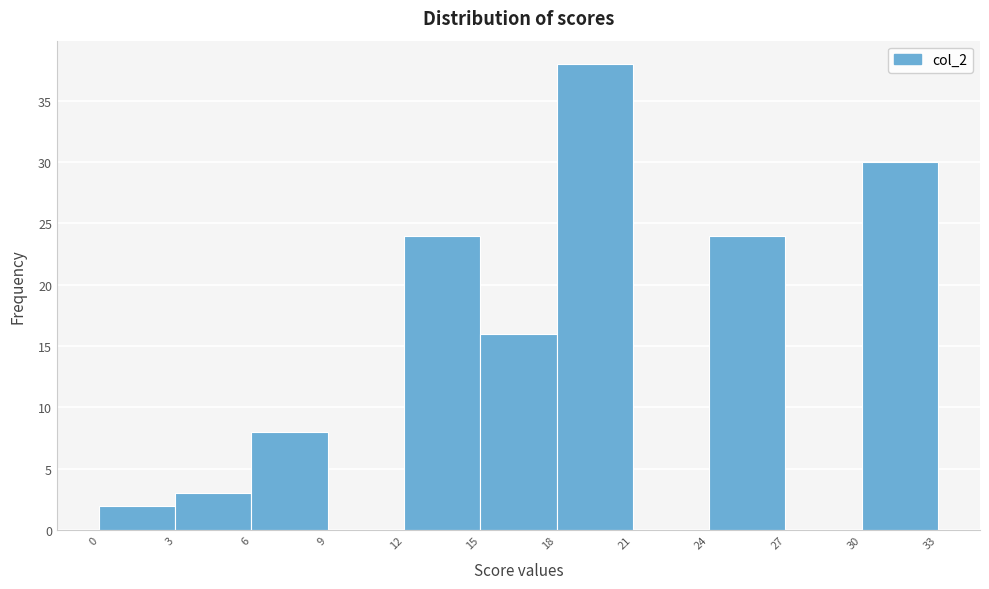

Which range on the x-axis has the tallest bar?

18 to 21